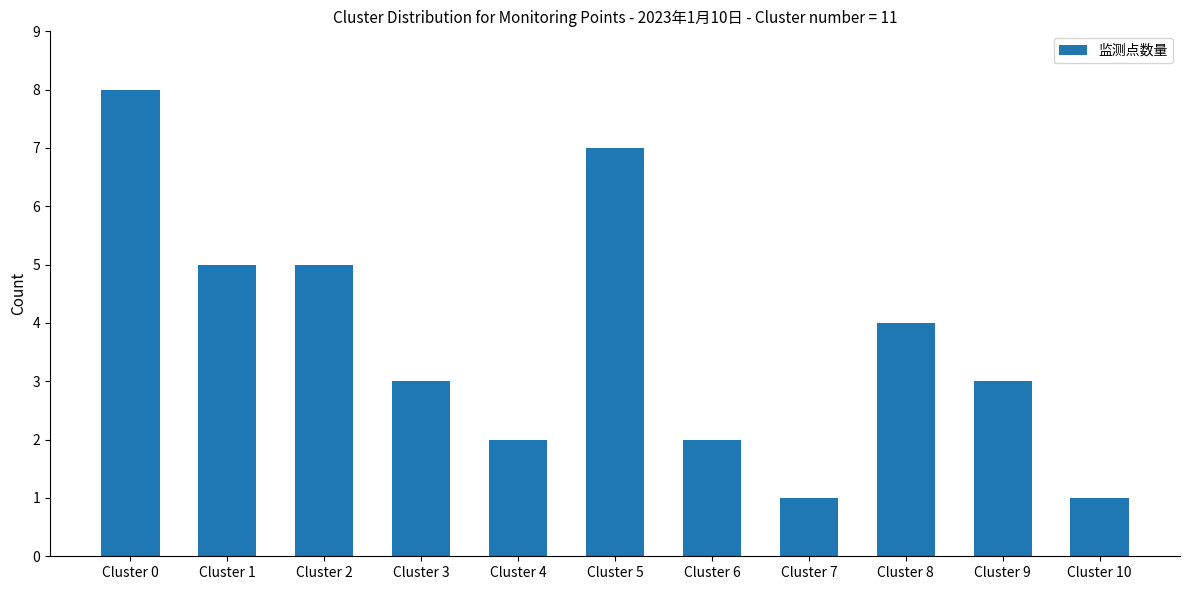

What is the sum of all values?

41